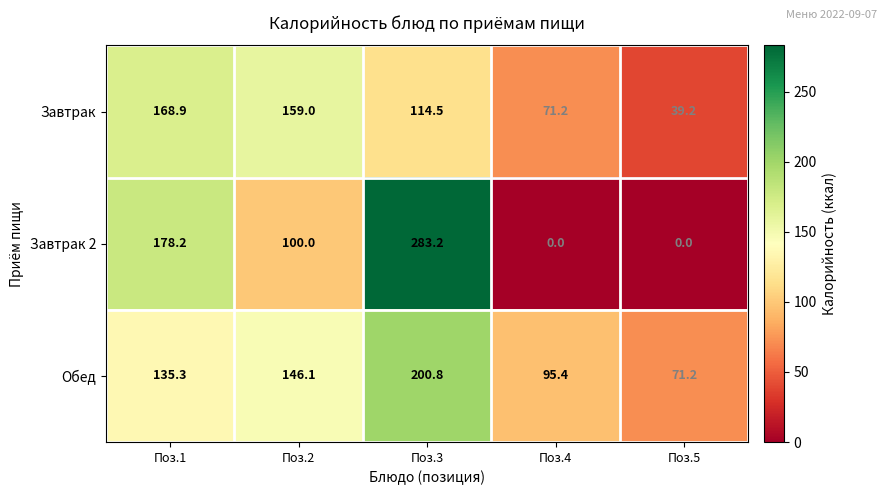

Reading left to right, extract all data points from this chart.

Завтрак: Поз.1=168.9	Поз.2=159.0	Поз.3=114.5	Поз.4=71.2	Поз.5=39.2
Завтрак 2: Поз.1=178.2	Поз.2=100.0	Поз.3=283.2	Поз.4=0.0	Поз.5=0.0
Обед: Поз.1=135.3	Поз.2=146.1	Поз.3=200.8	Поз.4=95.4	Поз.5=71.2